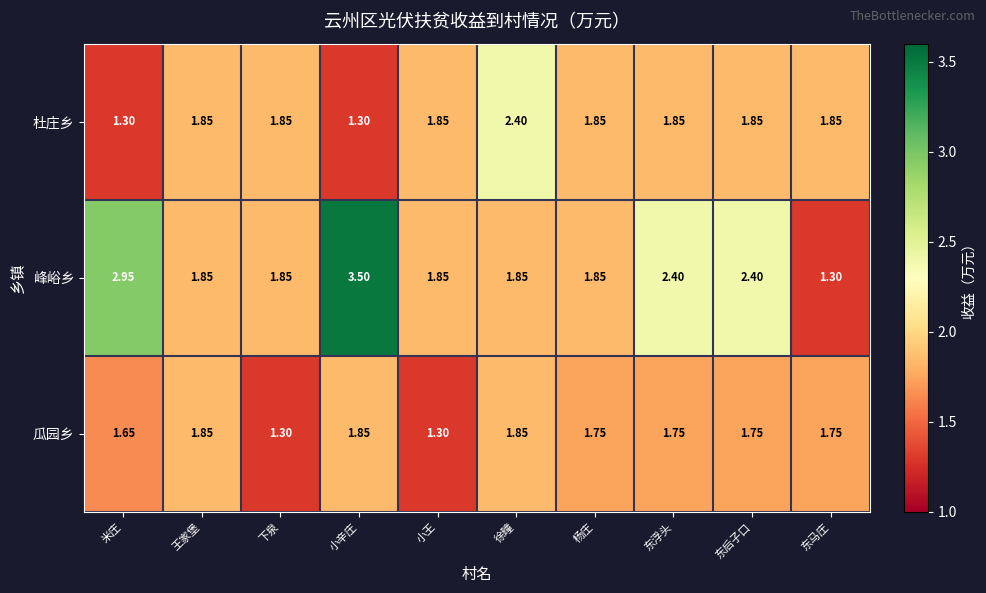

At which category does the chart reach its peak across all series?

小辛庄